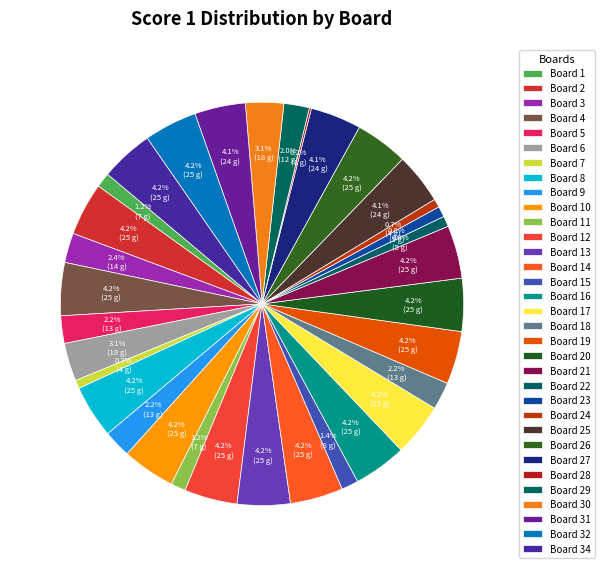

To the nearest percent, what portion does Board 18 represent?

2%